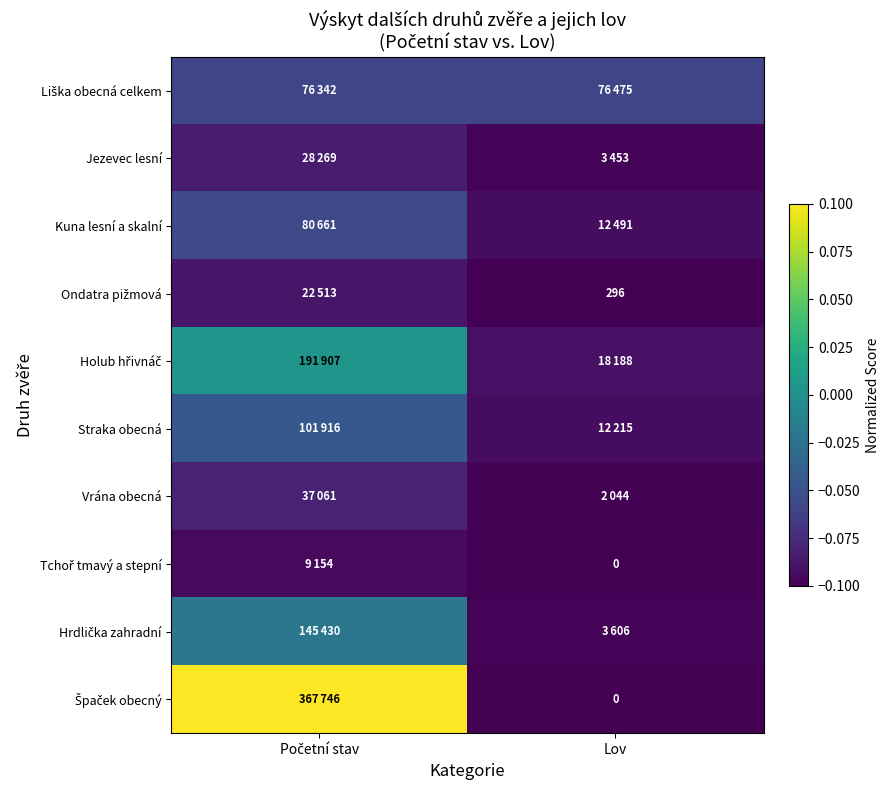

True or false: Špaček obecný has a value of -0.1 at Lov.

True